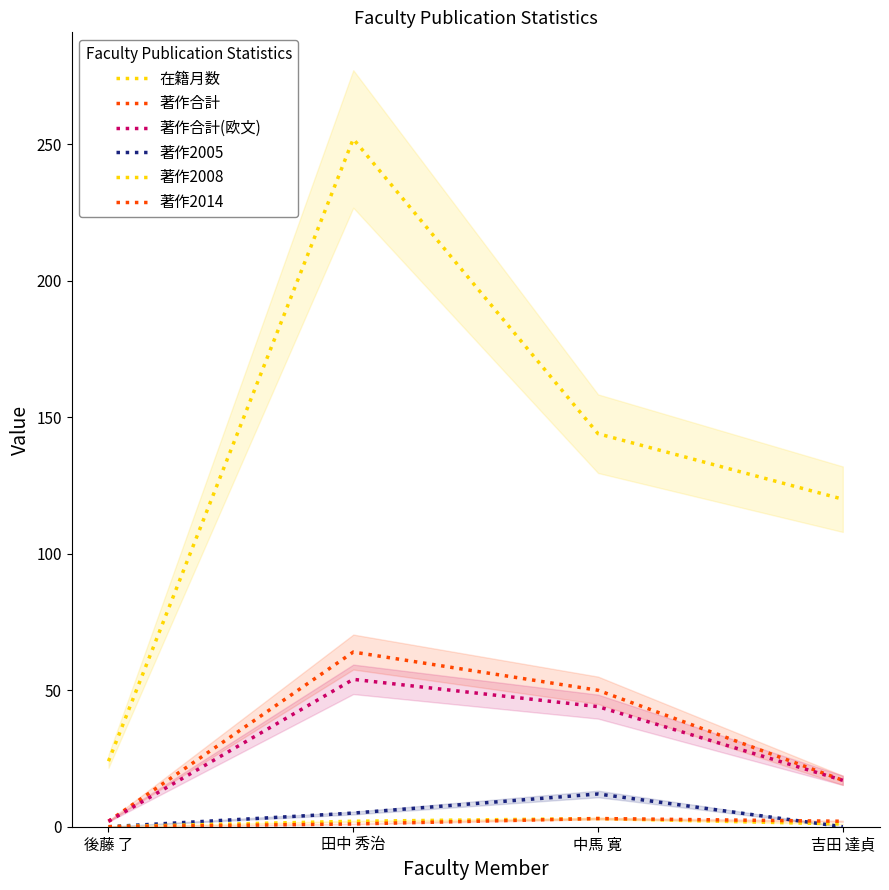

Is it true that 著作2005 equals 0 at 吉田 達貞?

True